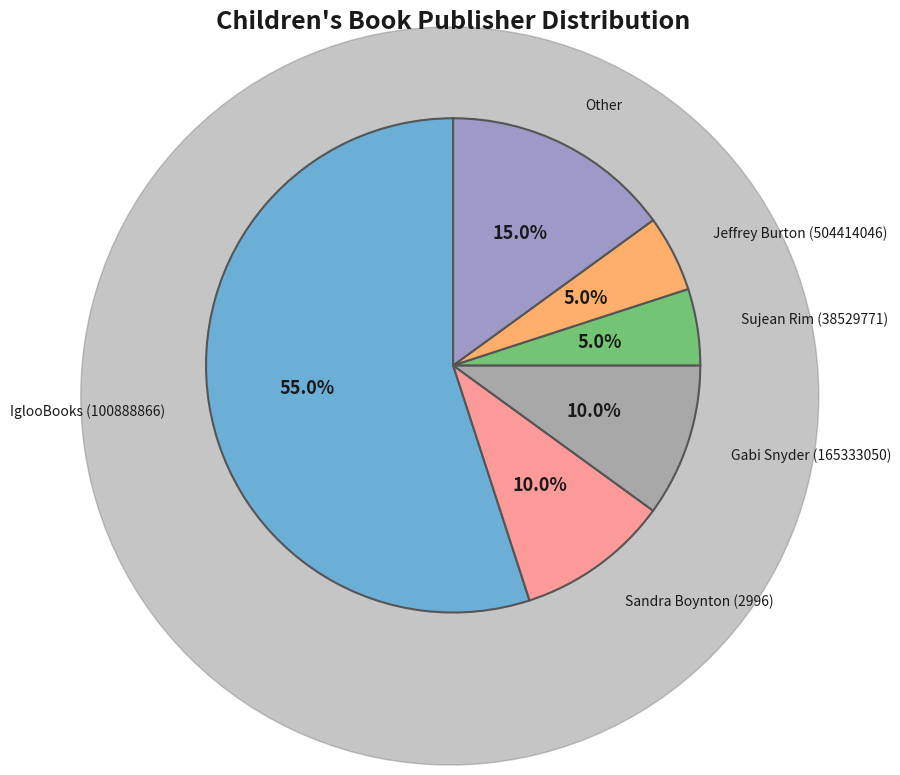

Which category has the biggest portion of the pie?

IglooBooks (100888866)